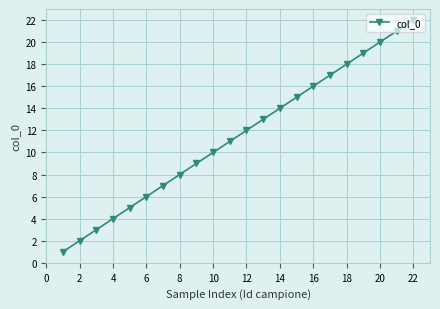

How many lines are shown in the chart?

1